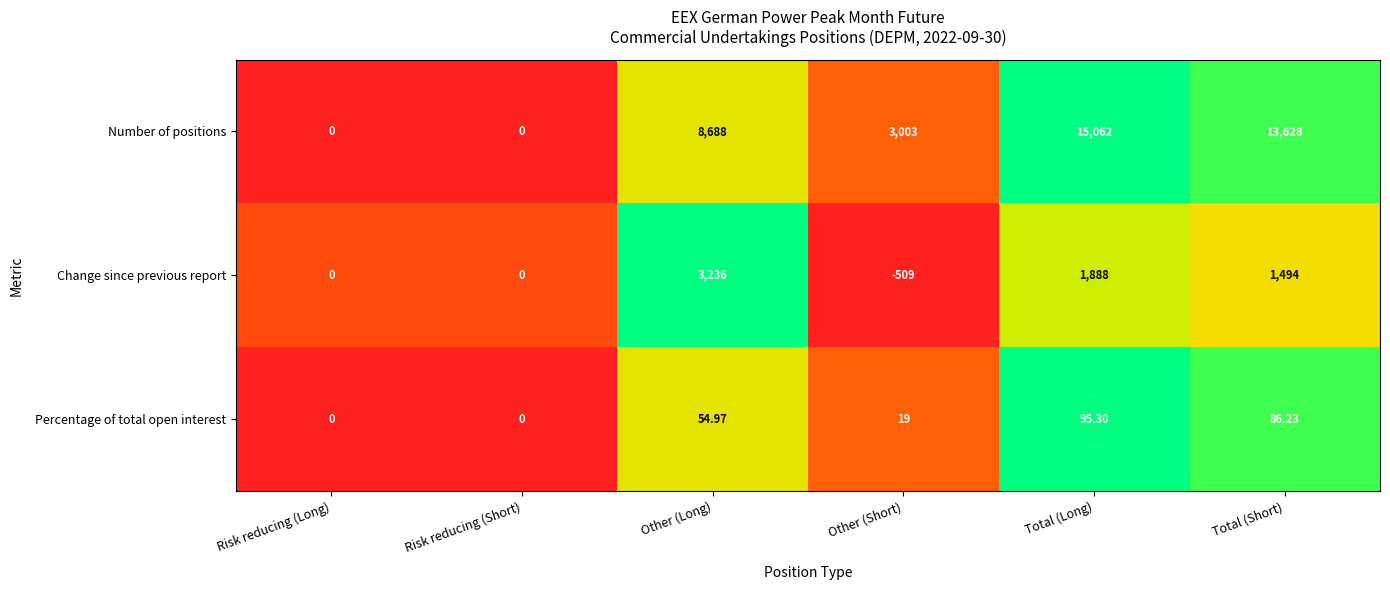

Where is Change since previous report nearest to the value 1363?

Total (Short)